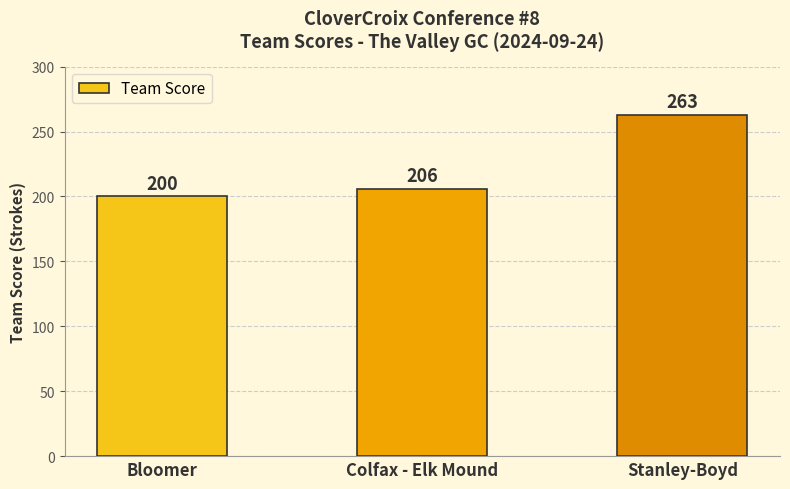

What is the label of the 1st bar from the left?

Bloomer